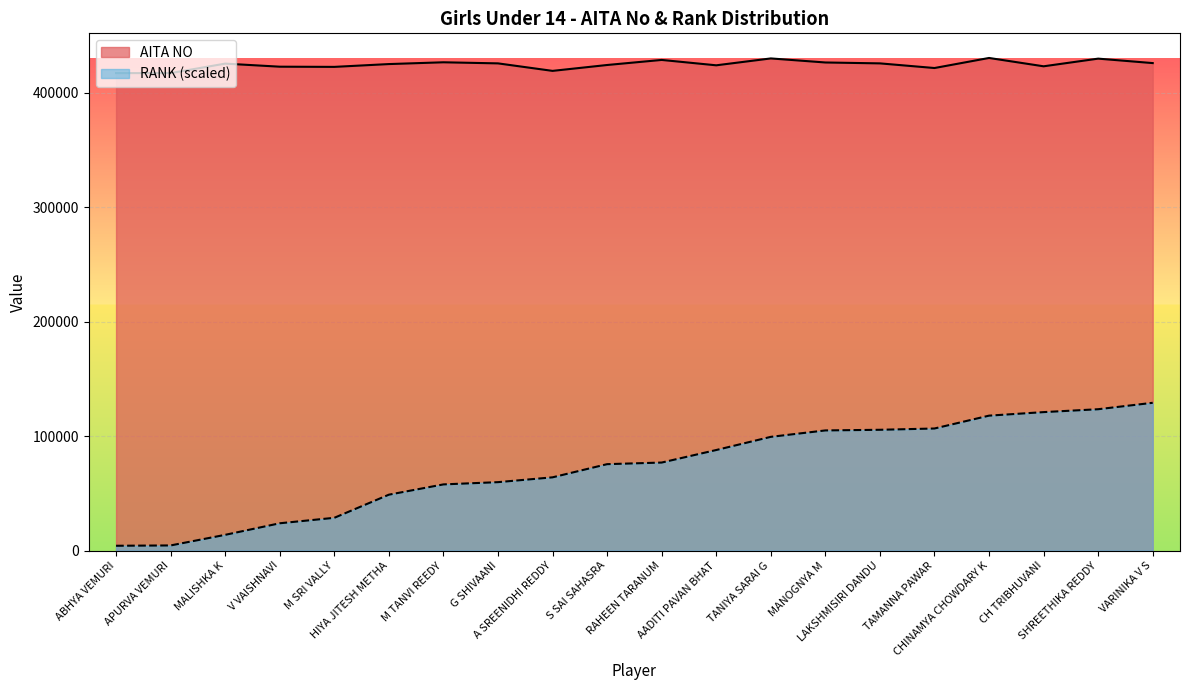

True or false: RANK and AITA NO cross at least once.

False